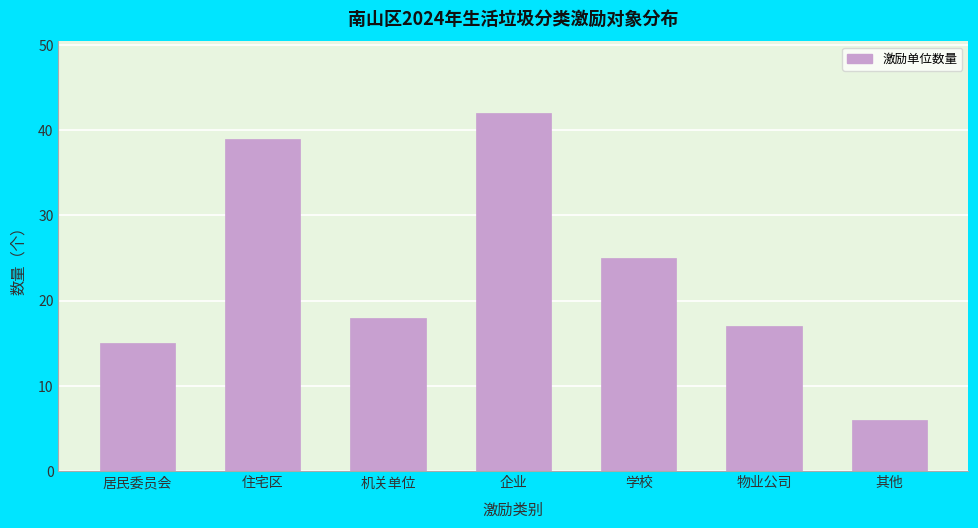

Reading left to right, list all the values displayed in this chart.

居民委员会=15	住宅区=39	机关单位=18	企业=42	学校=25	物业公司=17	其他=6